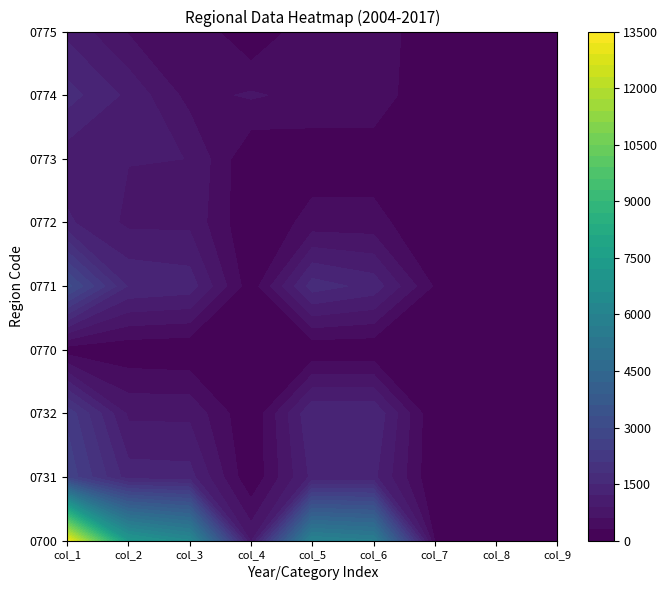

Is it true that 0773 equals 0 at 17?

False